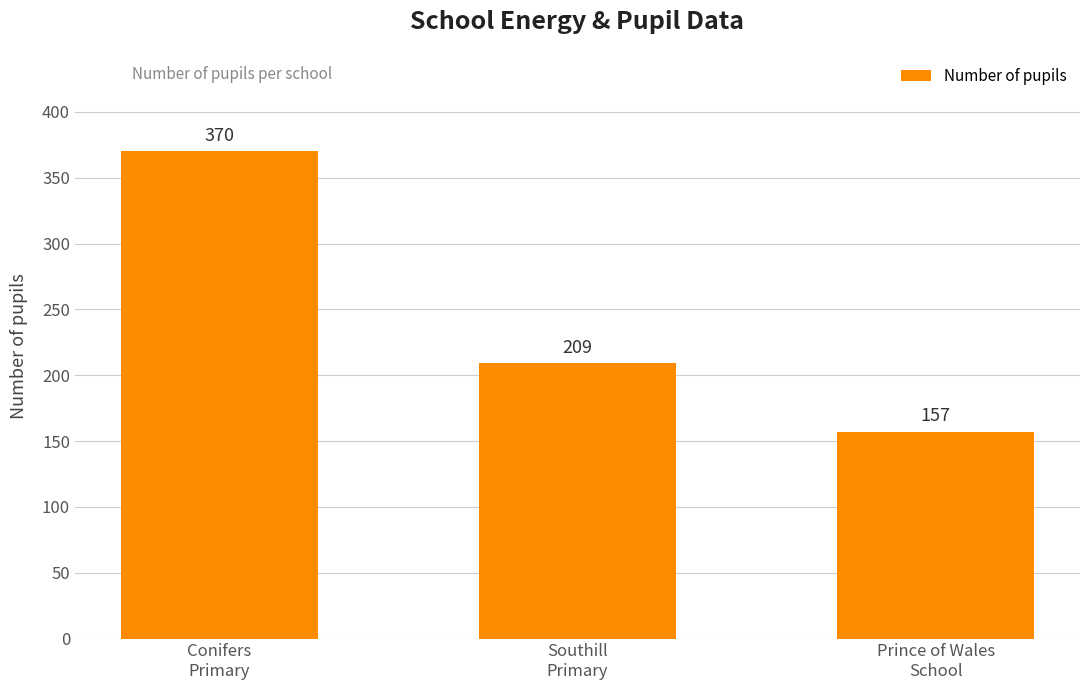

What is the smallest value displayed?

157